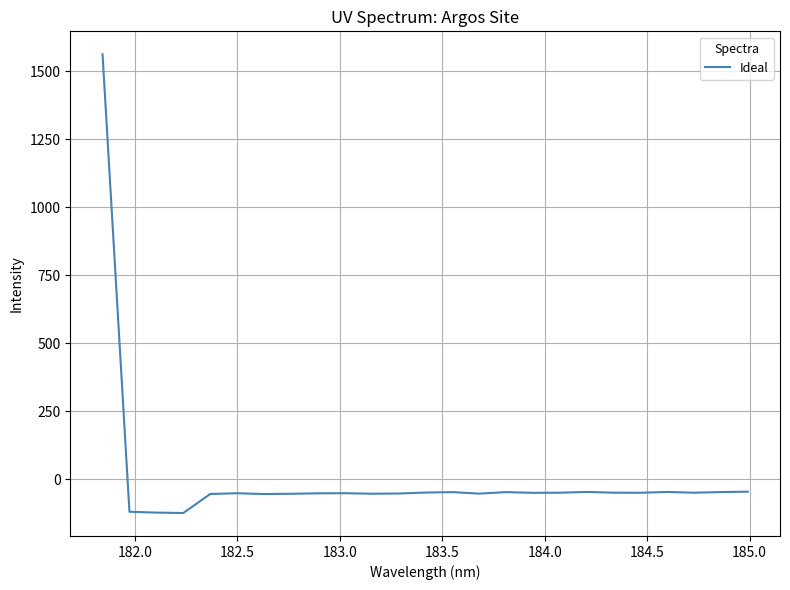

How many values exceed -50?

8